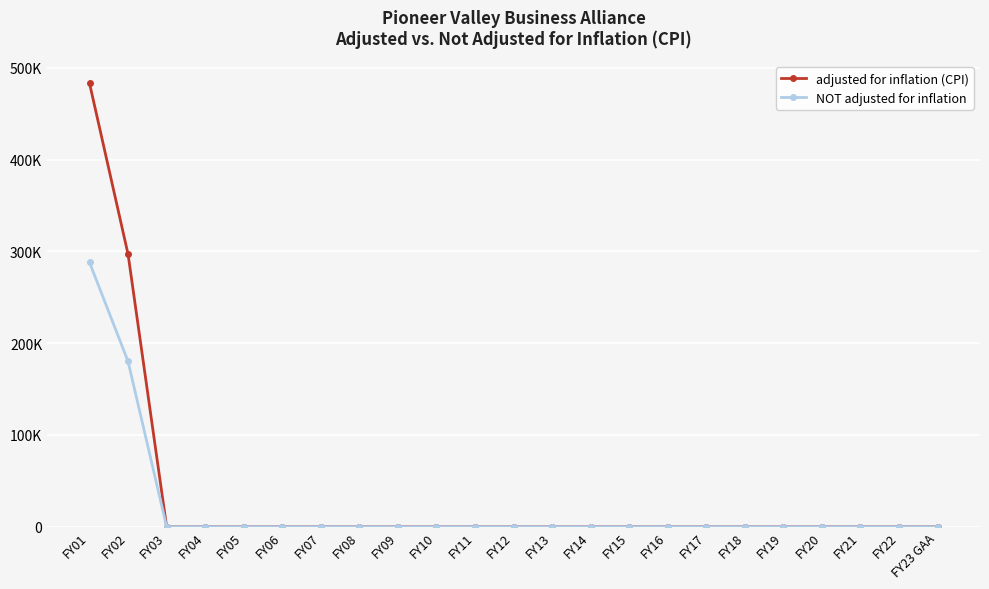

Between FY07 and FY18, which is larger?

FY07